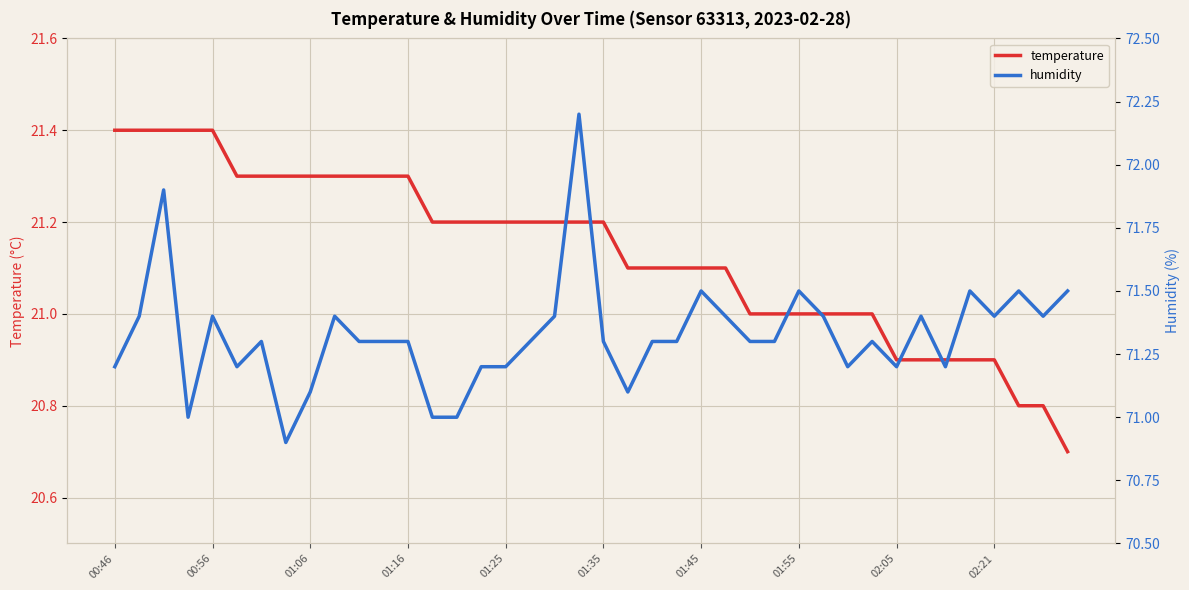

At which category is the sum across all series the highest?

19